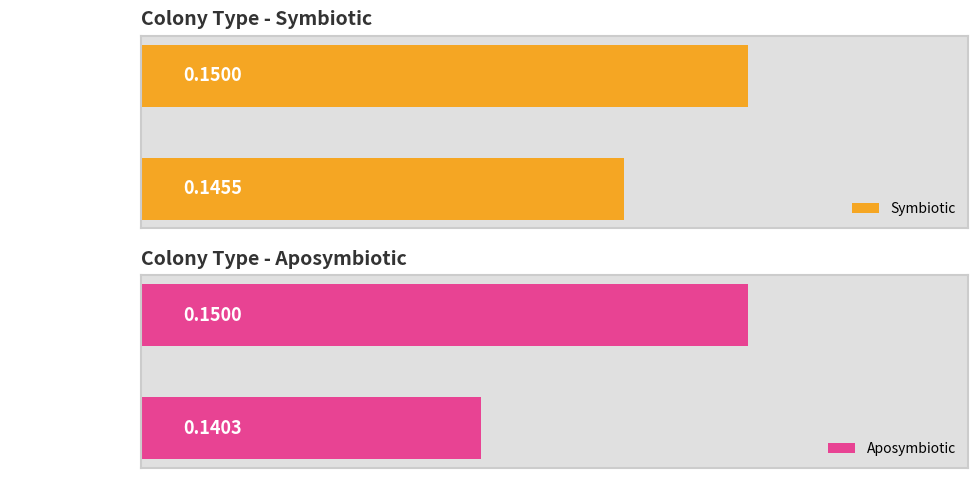

What is the greatest value displayed?

0.1